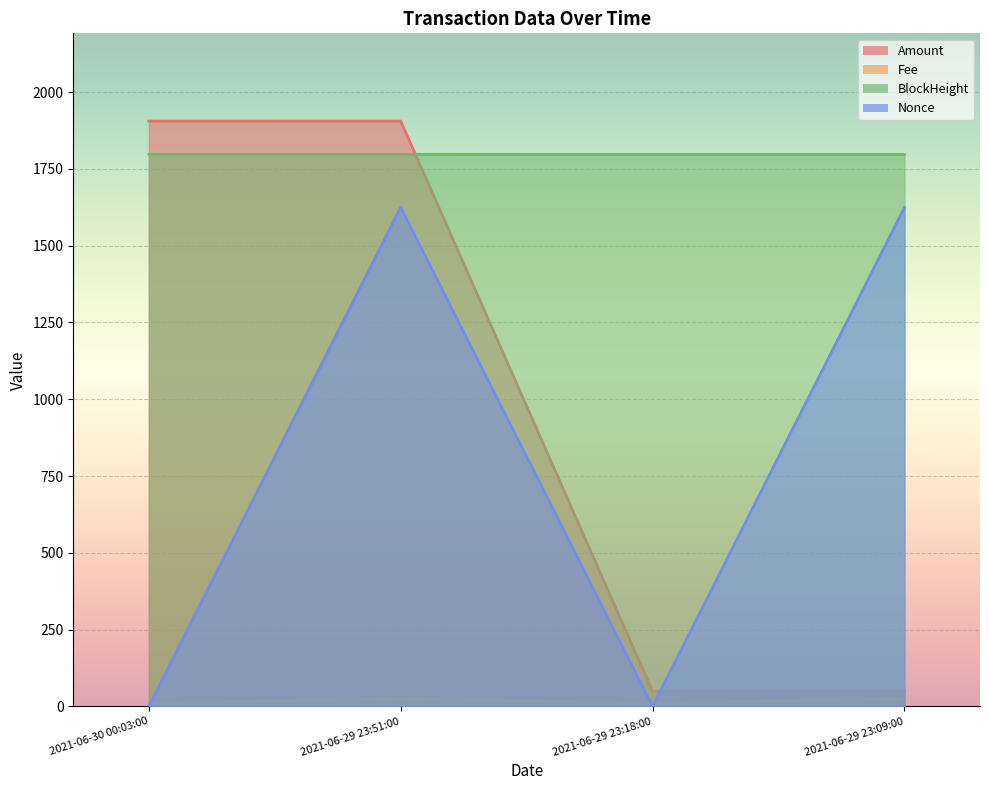

What are all the series names shown in the legend?

Amount, Fee, BlockHeight, Nonce